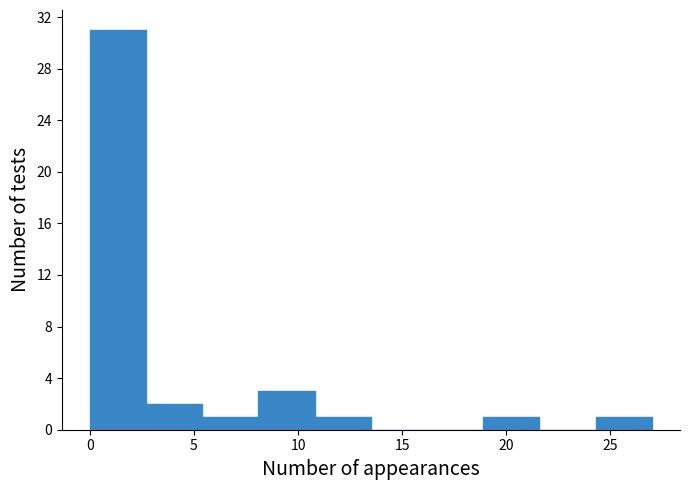

How tall is the bar that spans 8.1 to 10.8 on the x-axis? Neither the bar edges nor the heights are printed on the chart, so give them approximately, as read against the axes.

3